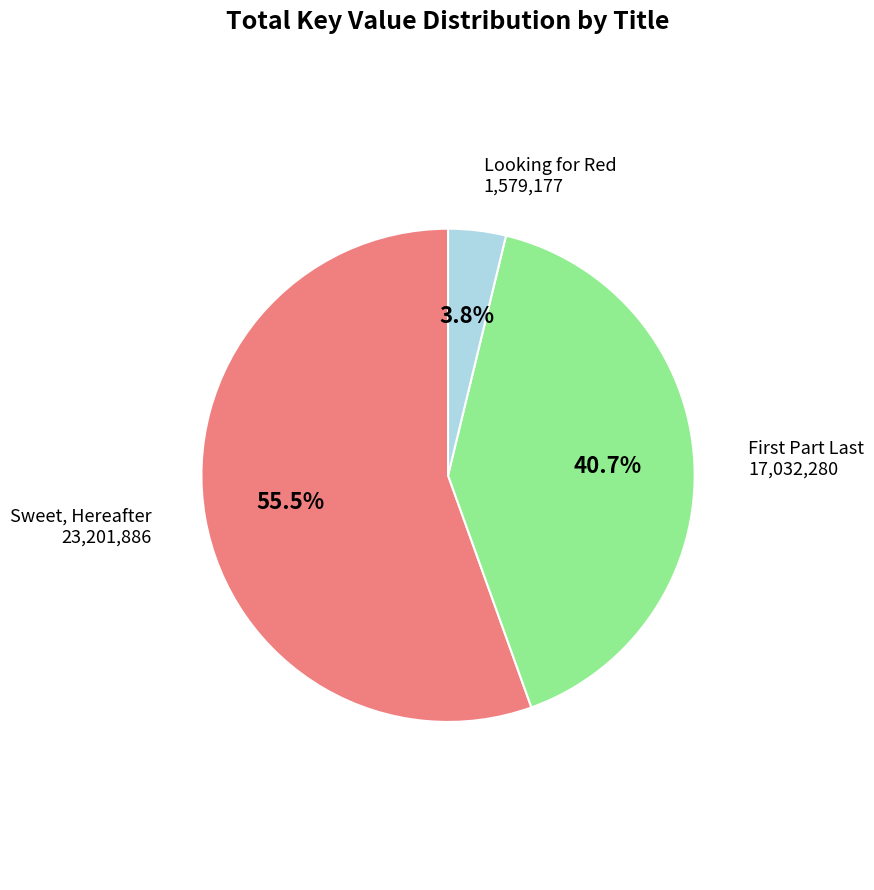

How many slices are in this pie chart?

3